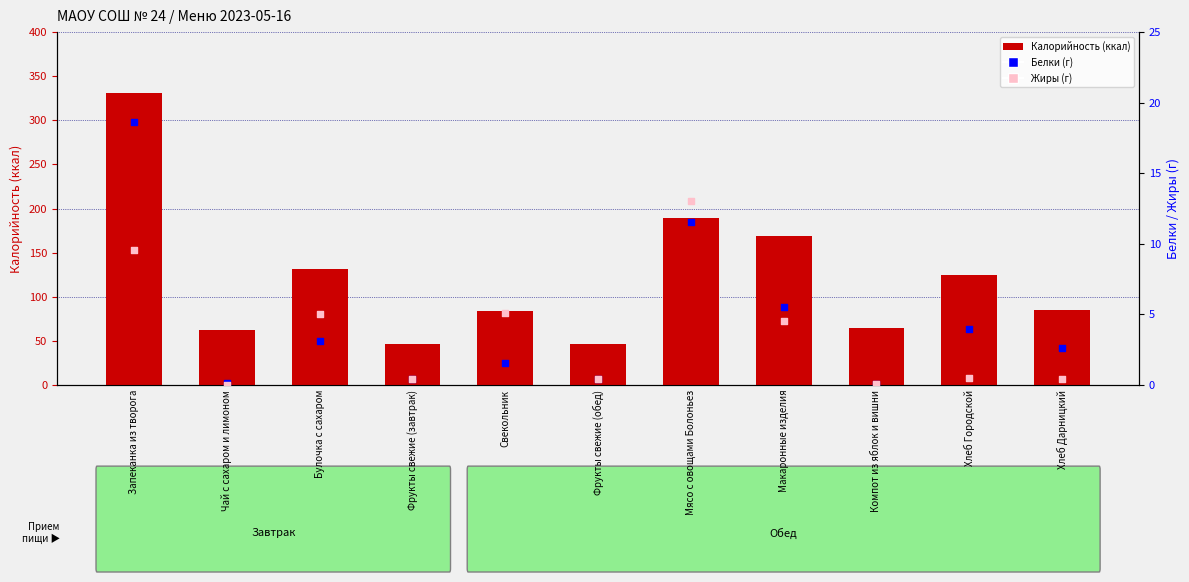

At which category is the sum across all series the highest?

Запеканка из творога